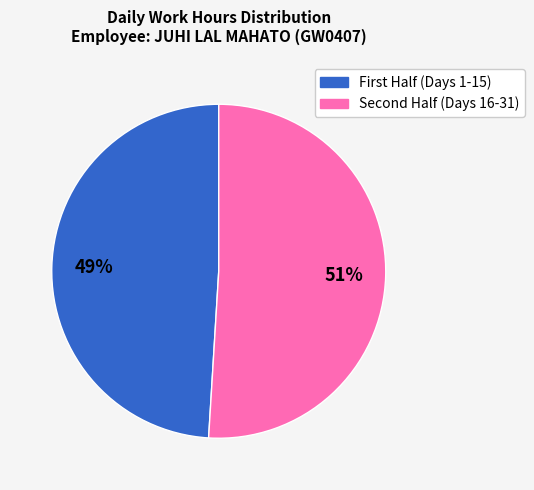

Is there a majority slice in this chart?

Yes